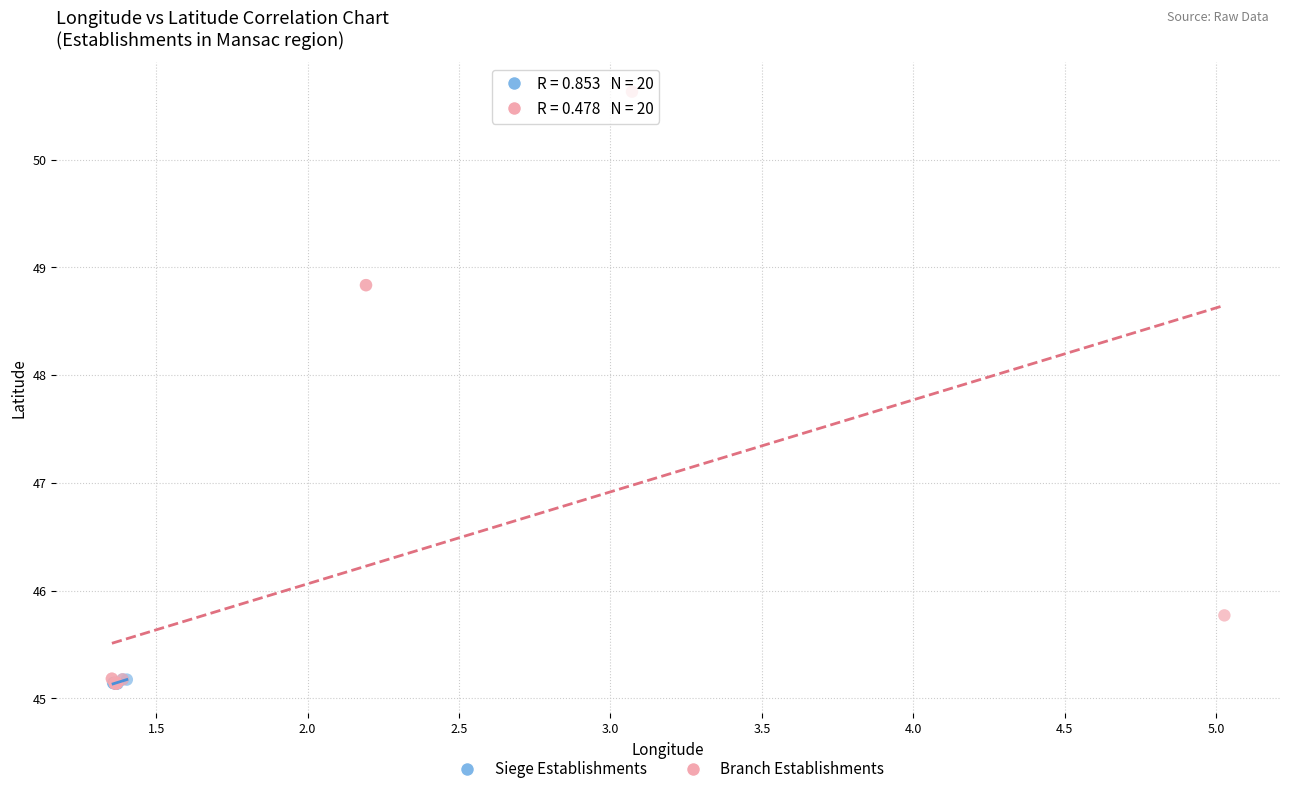

Which series reaches the maximum Y coordinate?

Branch Establishments